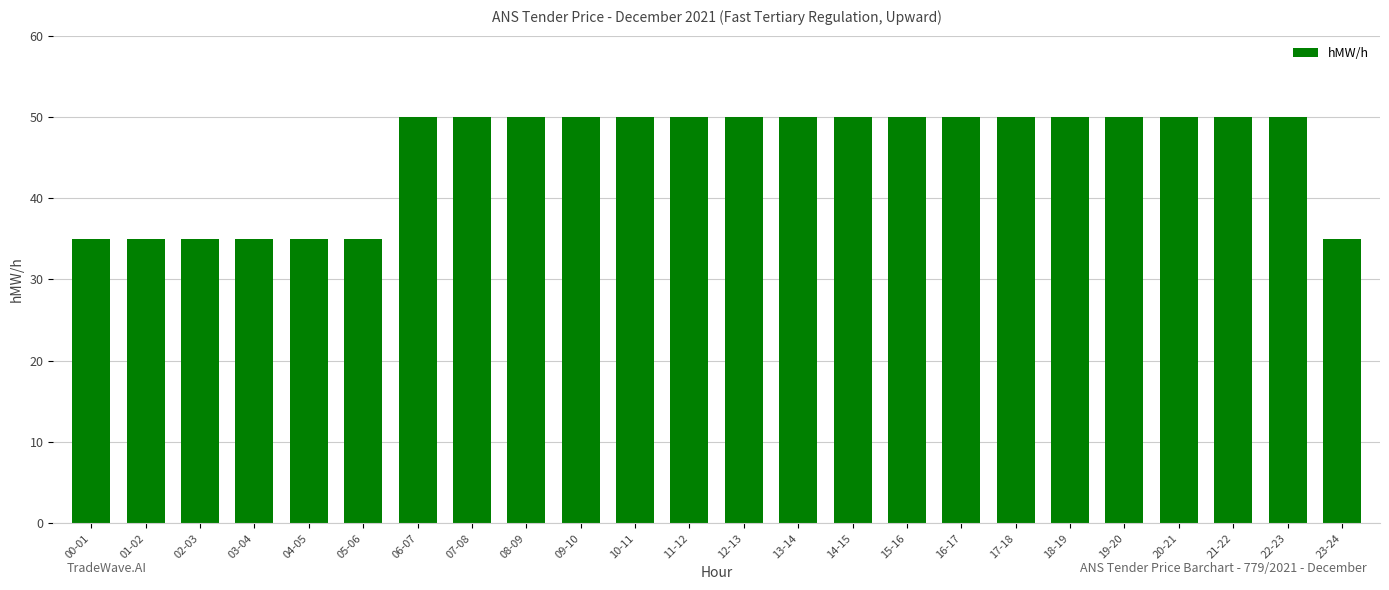

Approximately how many times larger is the value at 21-22 compared to 17-18?

1.0